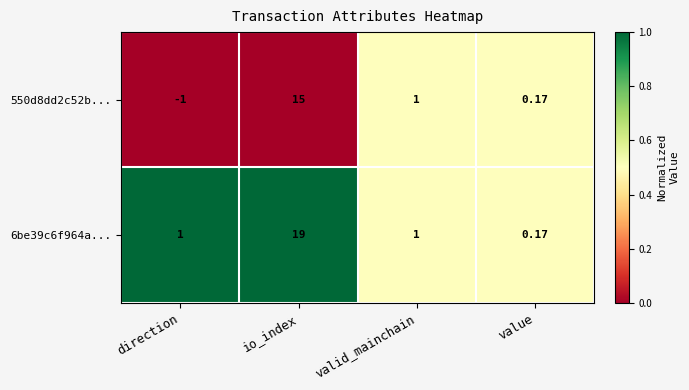

At which category does the chart reach its peak across all series?

io_index